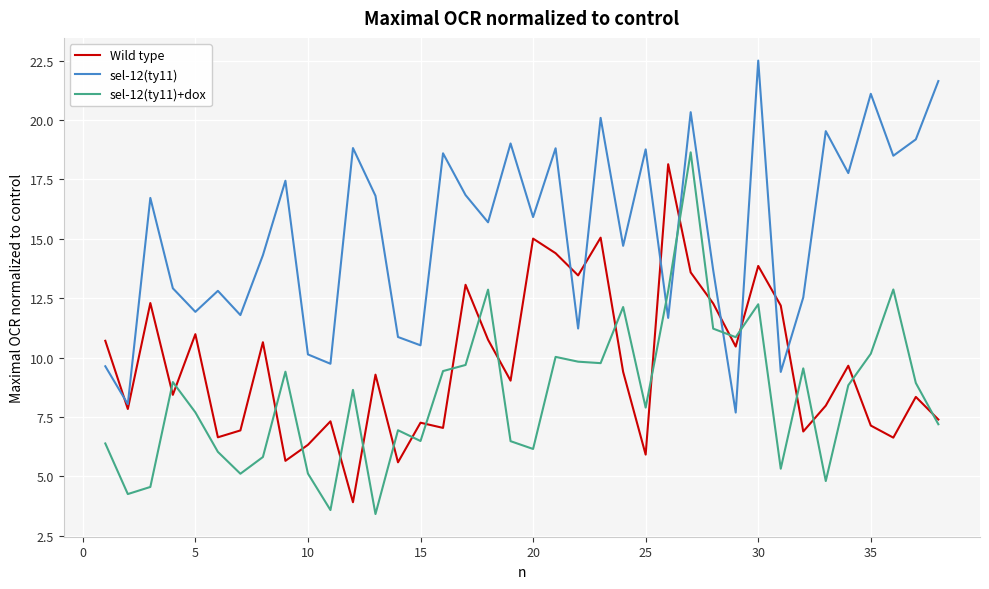

What is the minimum value shown in the chart?

3.4